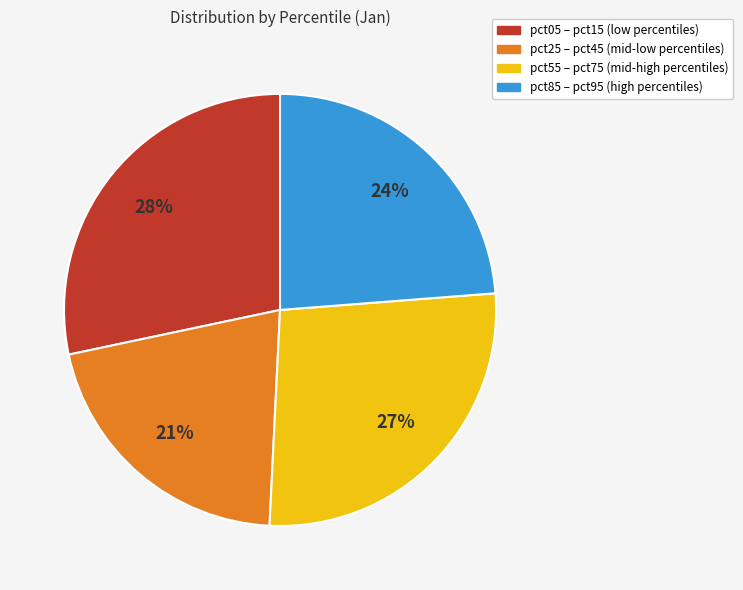

Does any single category account for the majority?

No